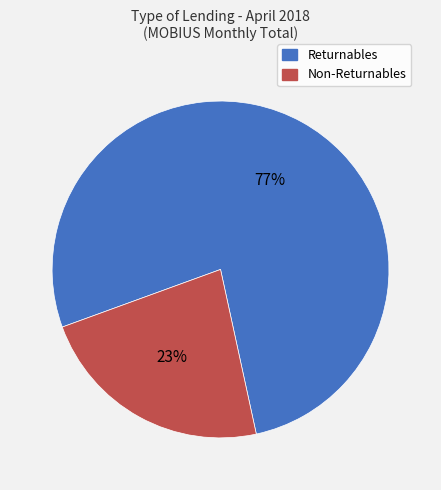

To the nearest percent, what is the average slice percentage?

50%